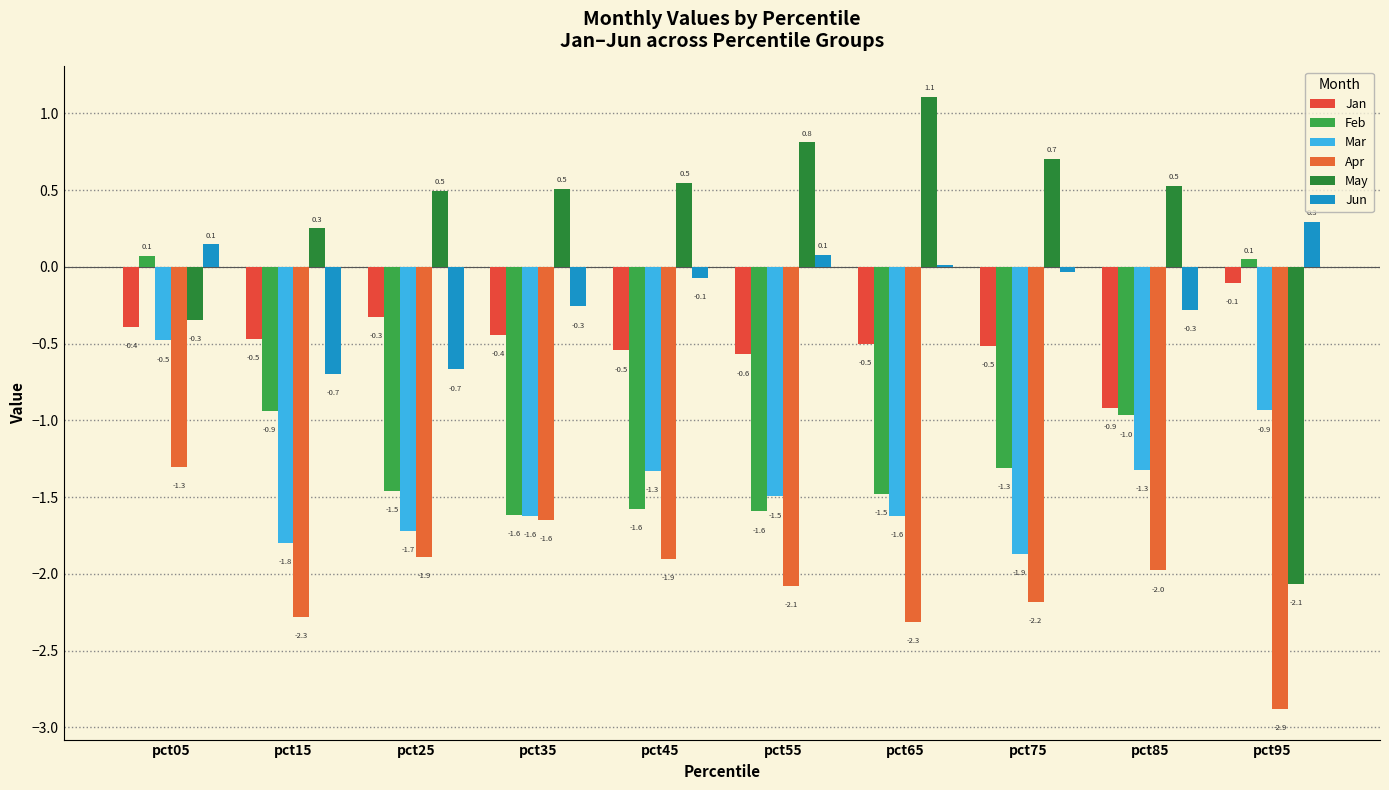

What is the difference between the second highest and minimum values in the Jan series?

0.6